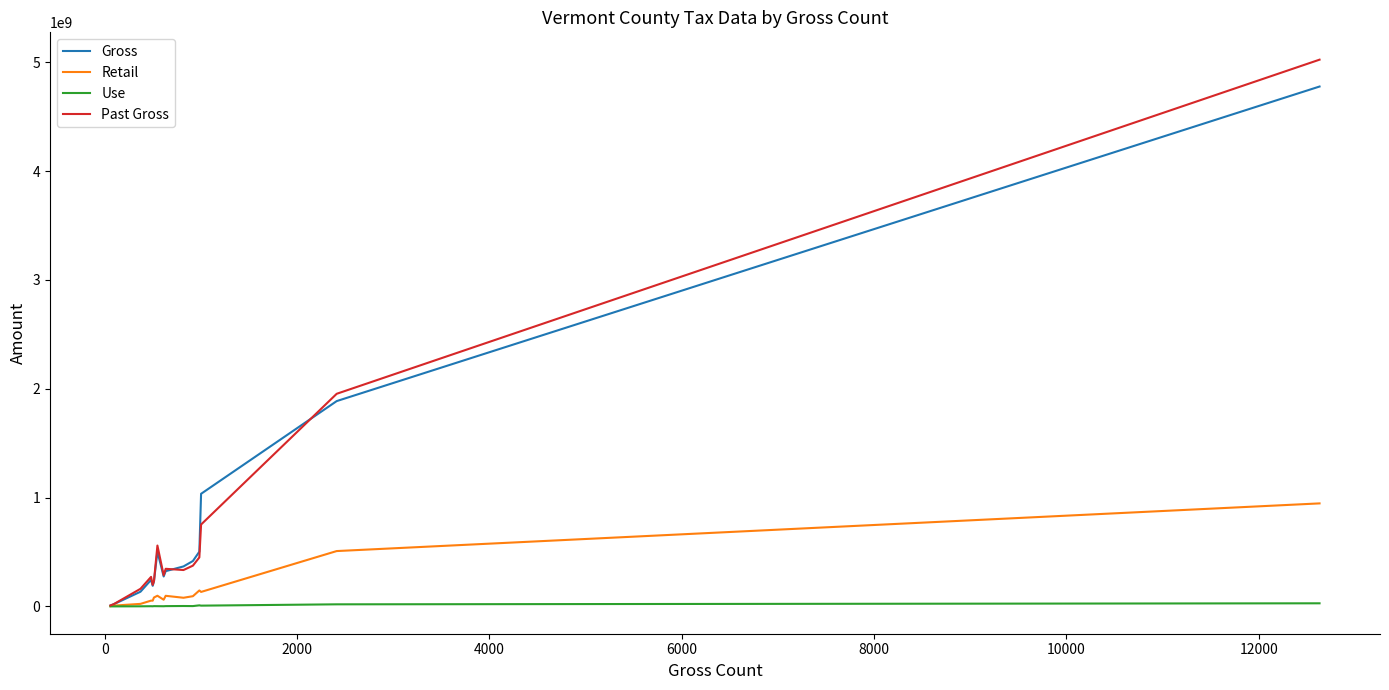

What are all the series names shown in the legend?

Gross, Retail, Use, Past Gross